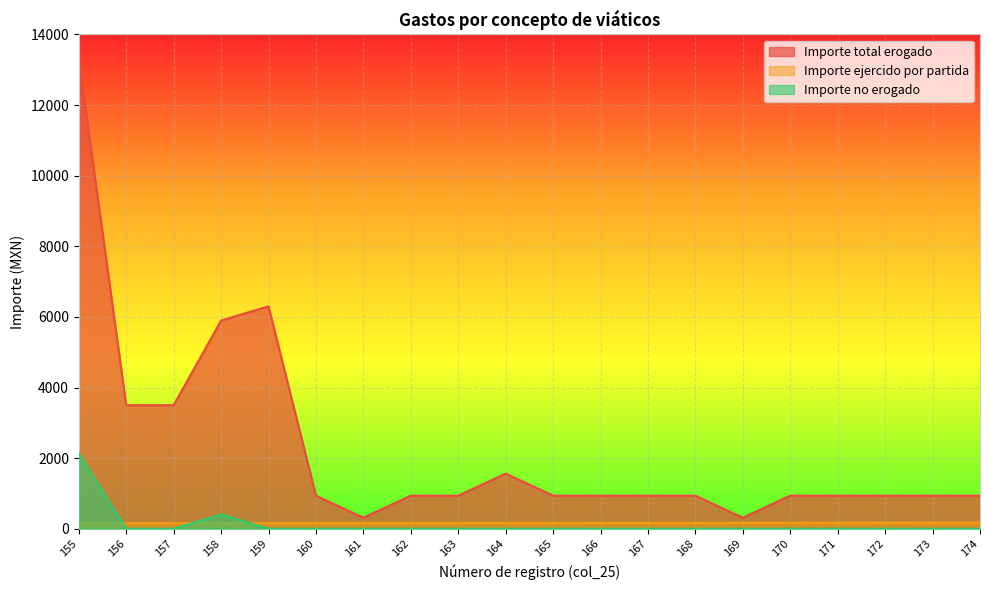

What is the total value across all series at 173?

1110.5